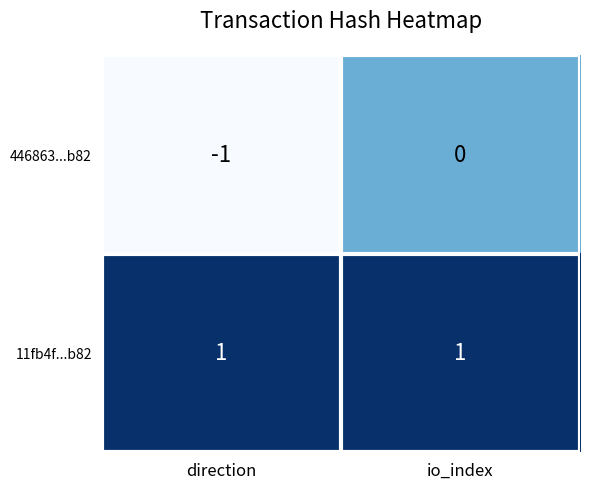

Rank the series by their maximum value, from highest to lowest.

11fb4f...b82, 446863...b82